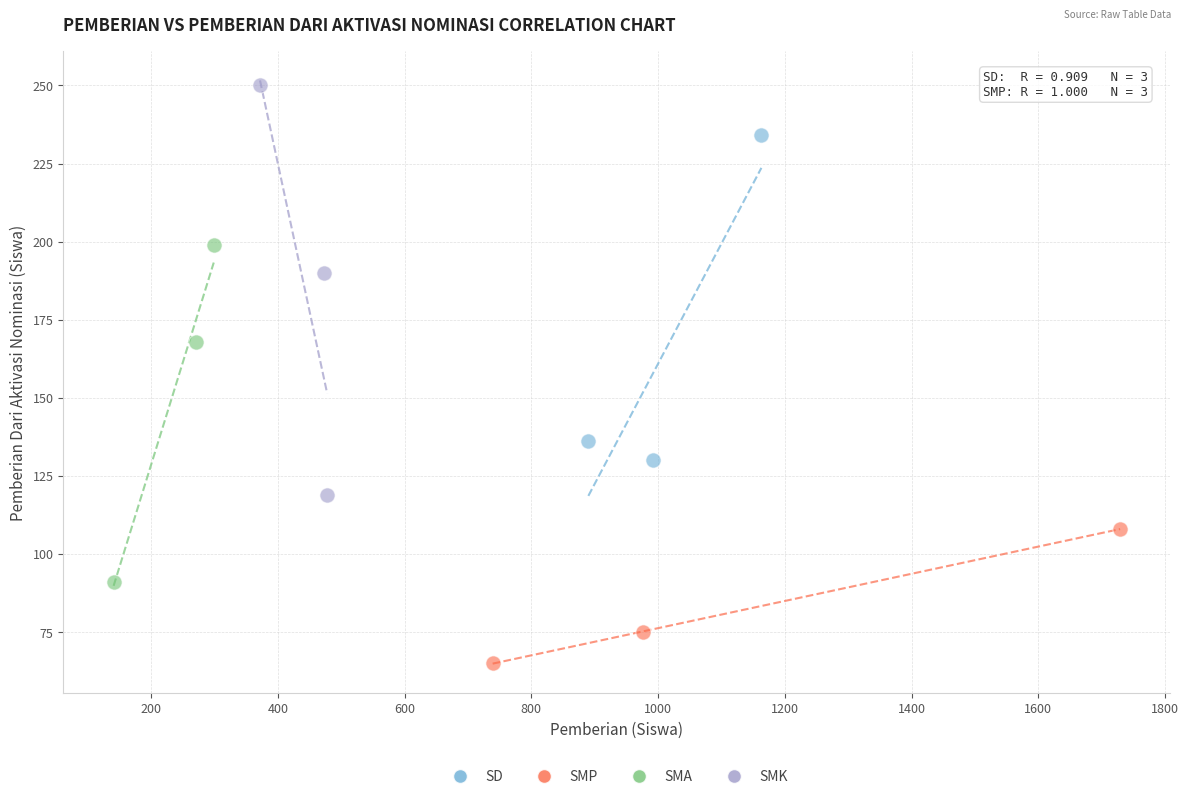

Which series has the widest spread of Y values?

SMK